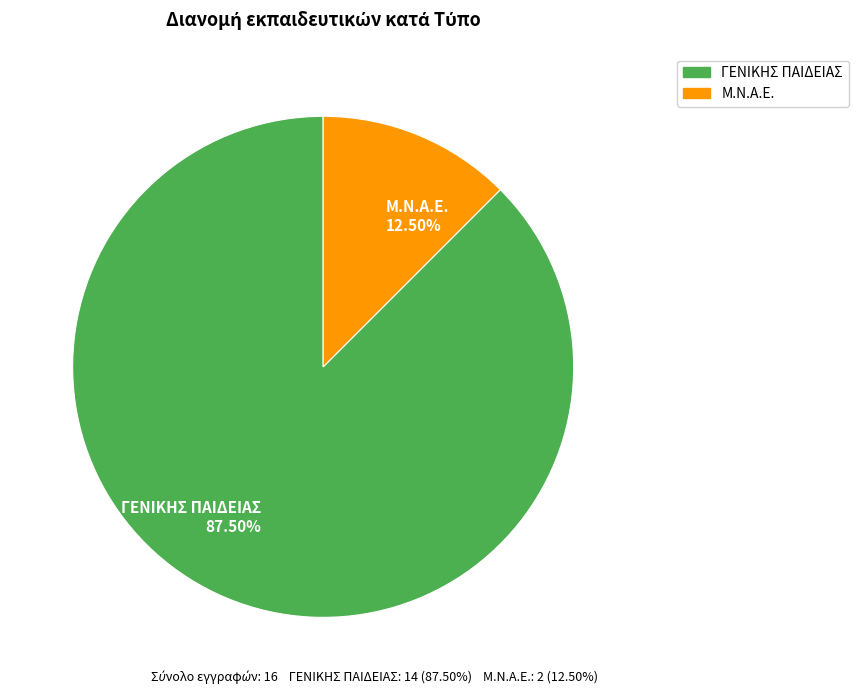

What is the total percentage of Μ.Ν.Α.Ε. and ΓΕΝΙΚΗΣ ΠΑΙΔΕΙΑΣ?

100.0%